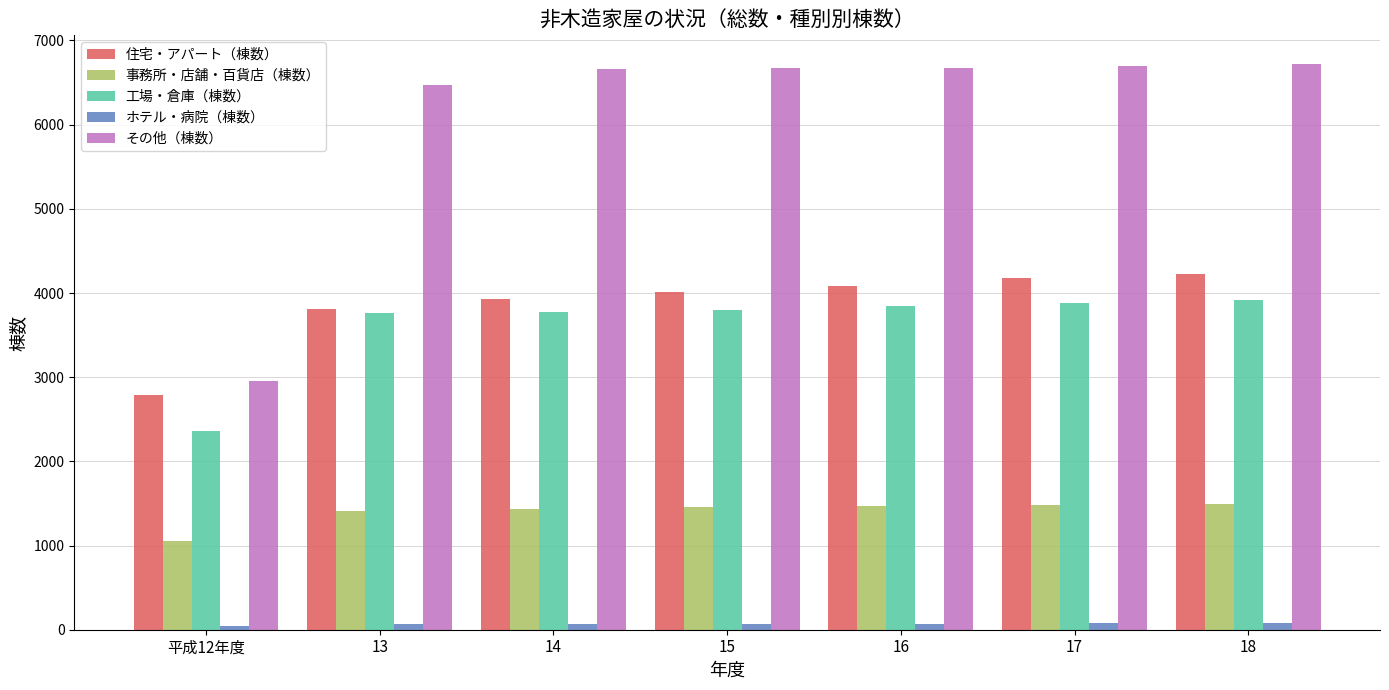

The value of 事務所・店舗・百貨店（棟数） at 平成12年度 is 1059. True or false?

True